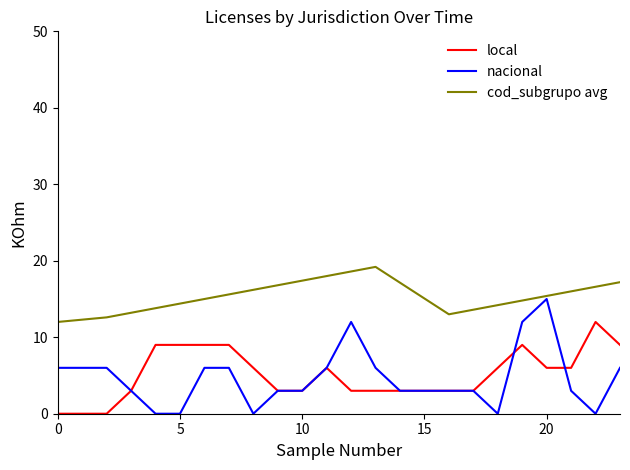

True or false: nacional and cod_subgrupo avg cross at least once.

False